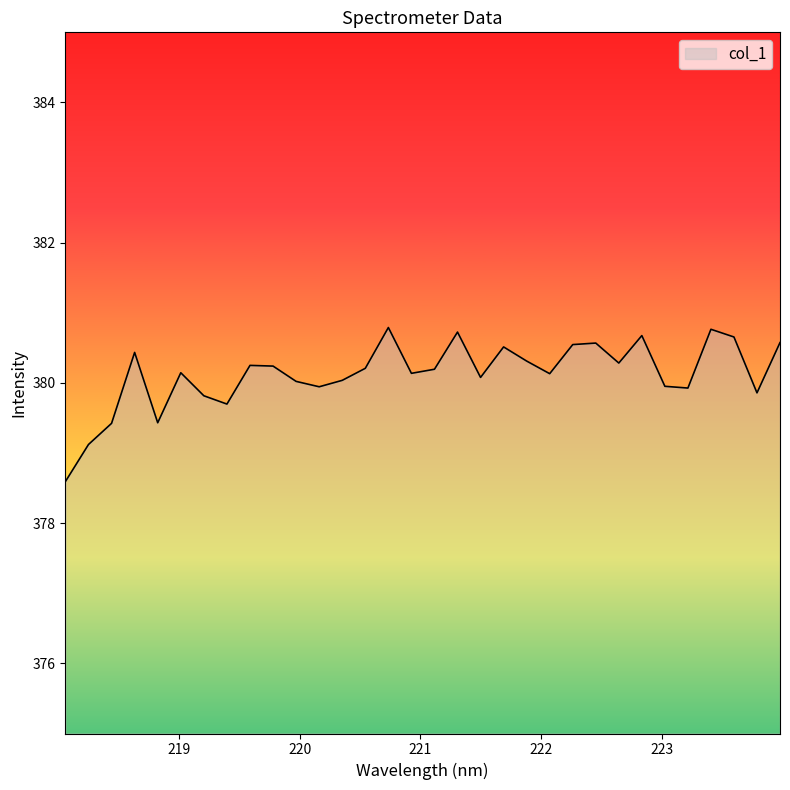

What is the difference between the maximum and minimum values?

2.2